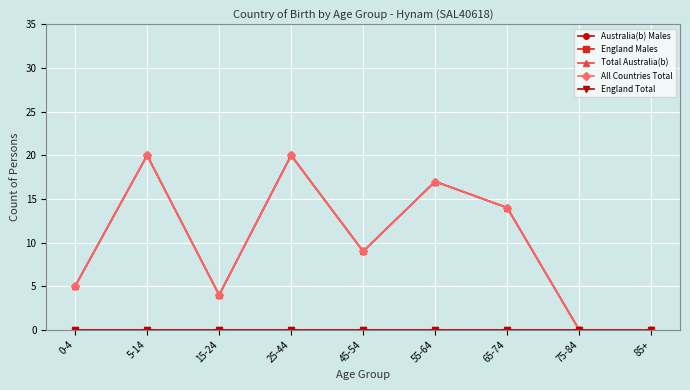

Which series has the largest total across all categories?

Australia(b) Males